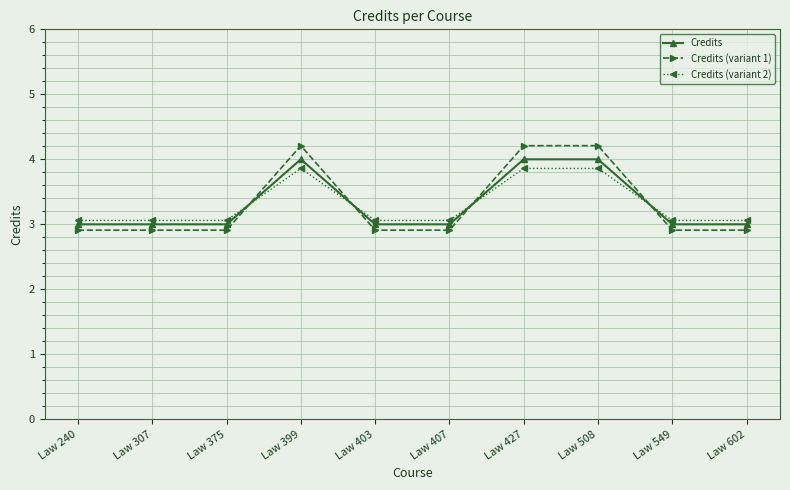

What is the greatest value displayed?

4.2